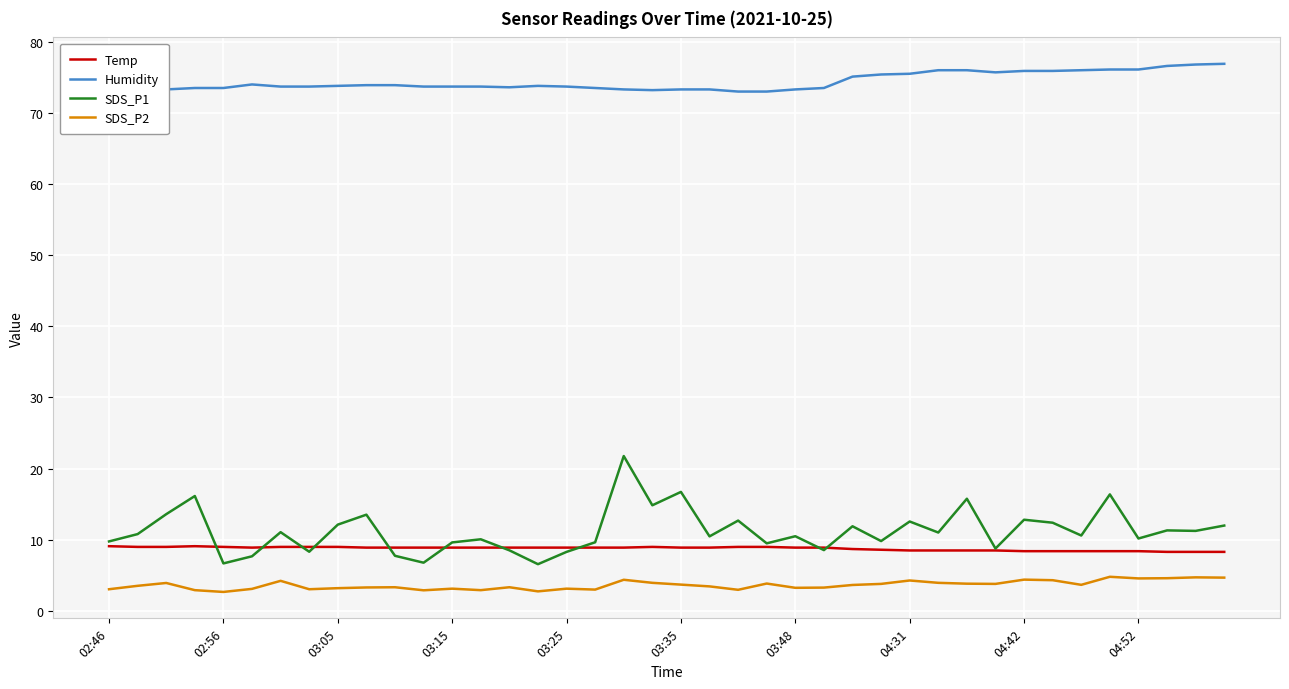

True or false: Temp and Humidity intersect in this chart.

False